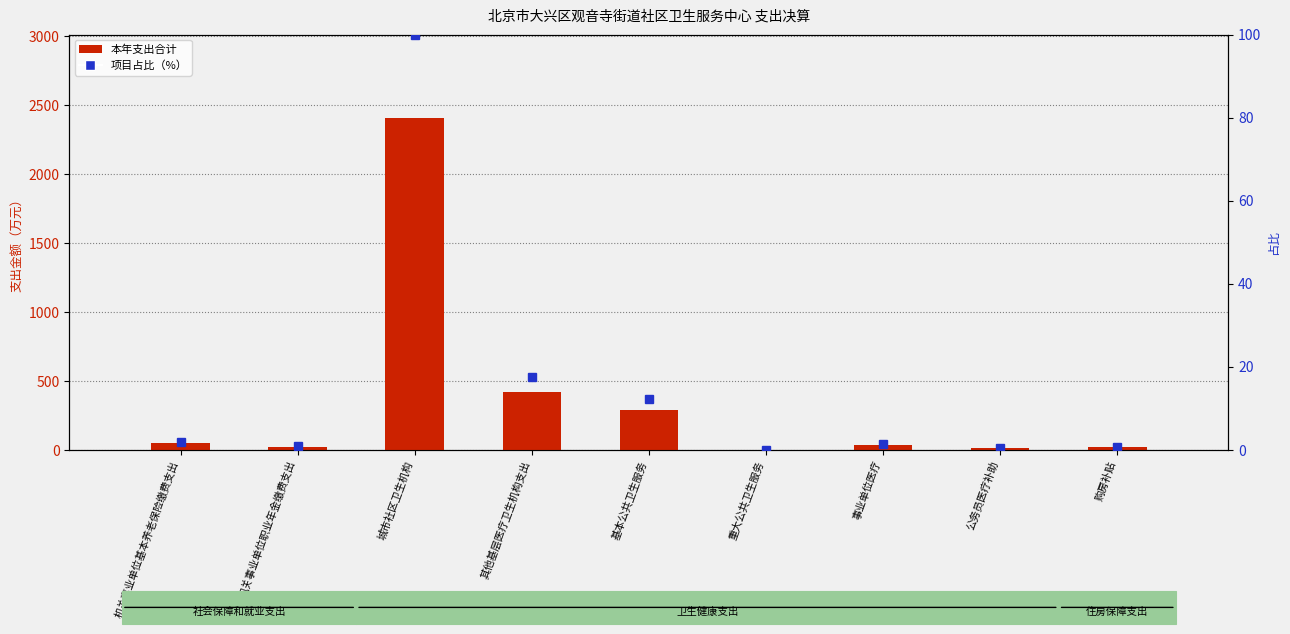

What is the difference between the maximum and second lowest values in the 项目占比 series?

99.6